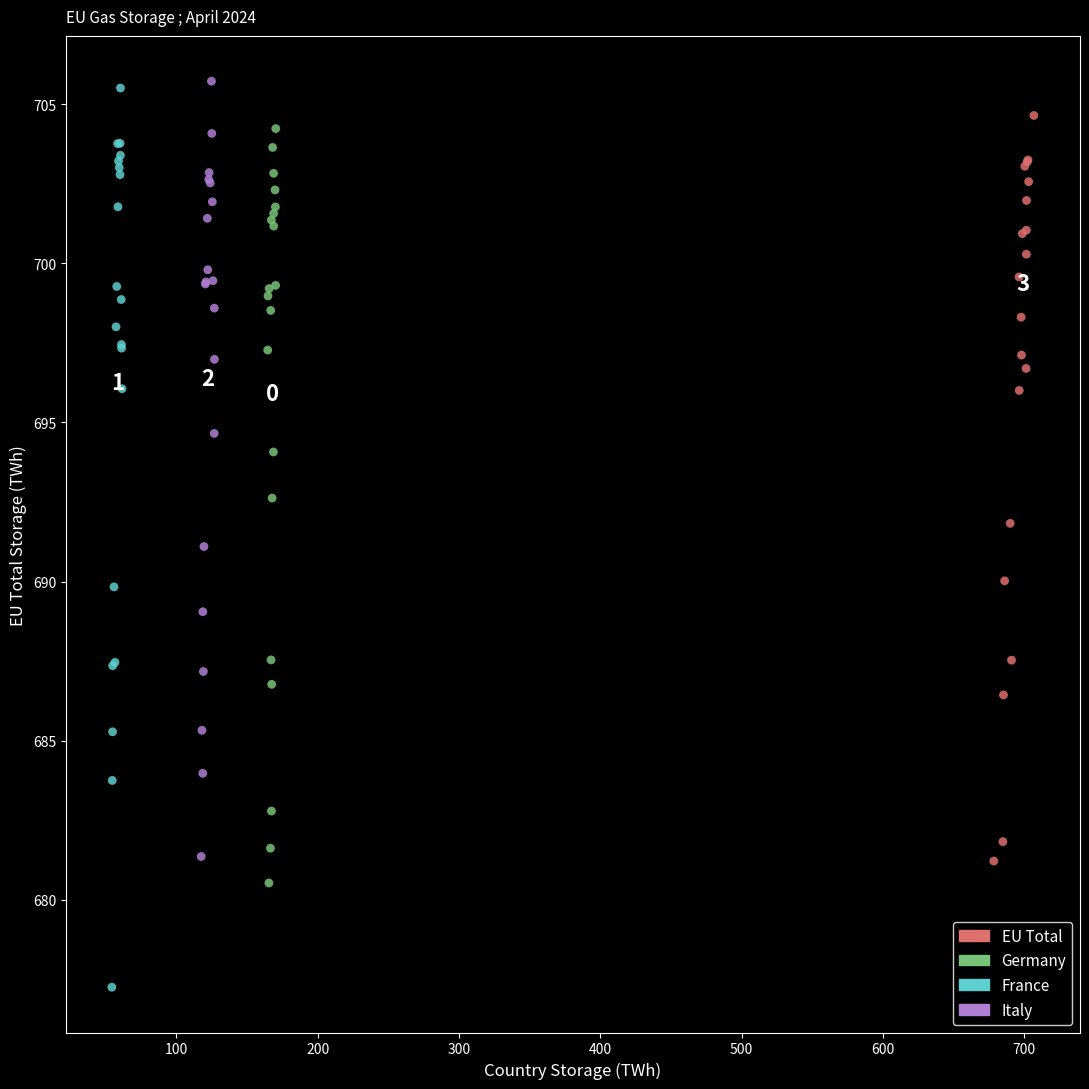

Which series contains the lowest Y value?

France